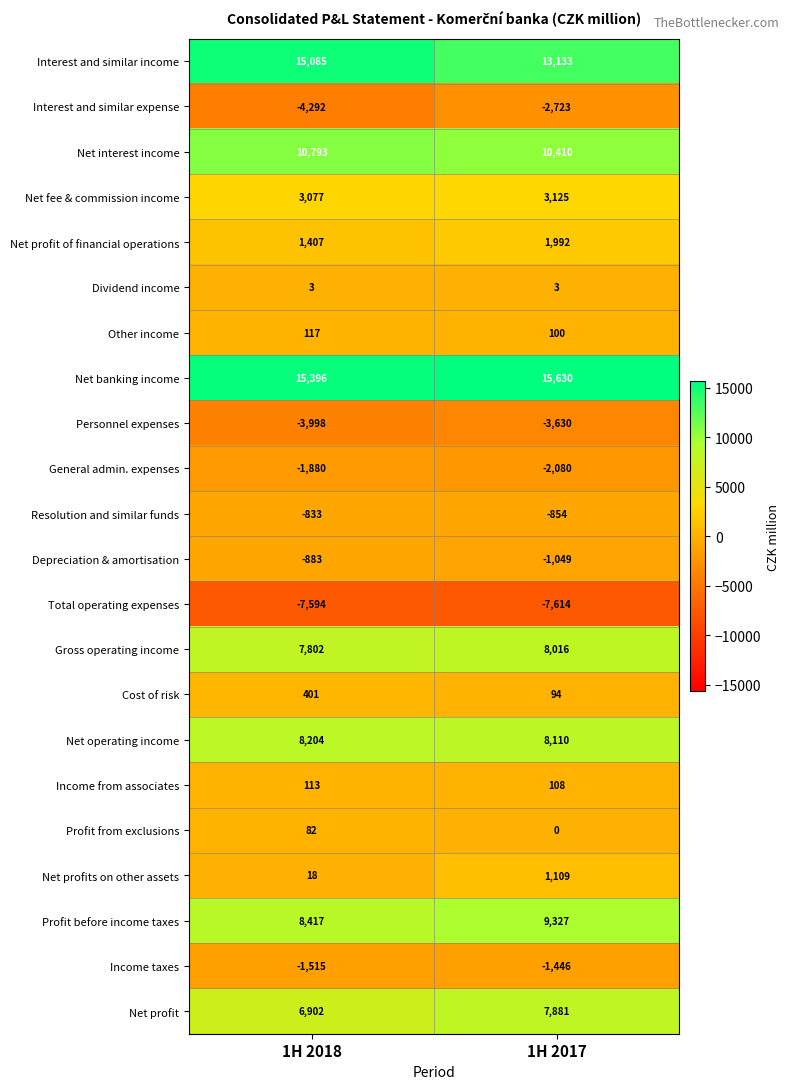

What is the spread (max minus min) of values at 1H 2018?

22990